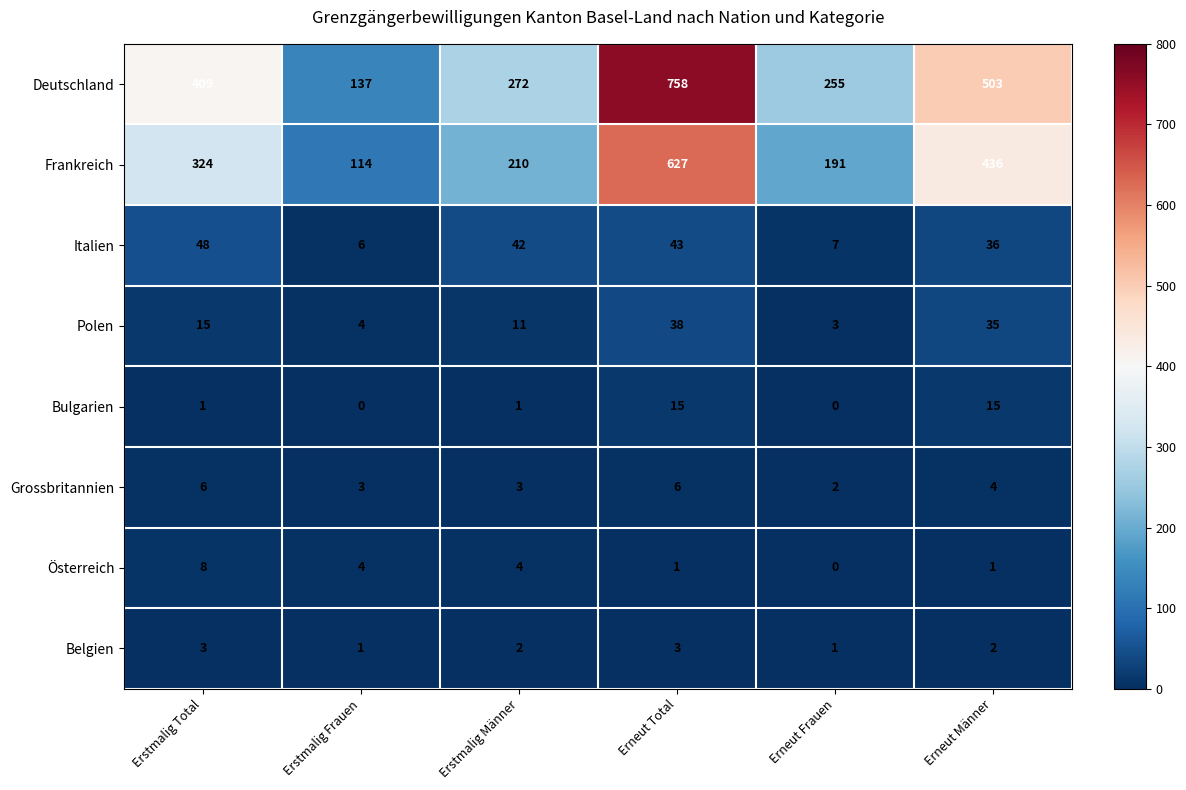

What is the difference between the maximum and minimum values in the Polen series?

35